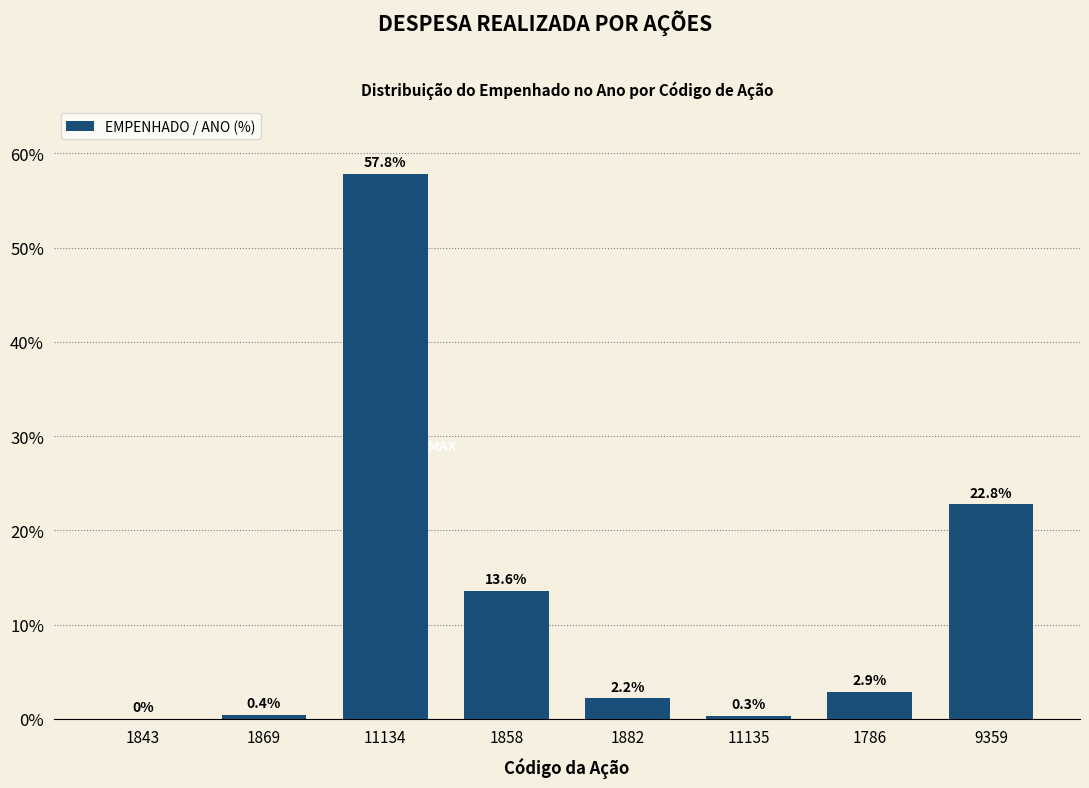

Reading right to left, what are all the values shown in this chart?

9359=22.8	1786=2.9	11135=0.3	1882=2.2	1858=13.6	11134=57.8	1869=0.4	1843=0.0